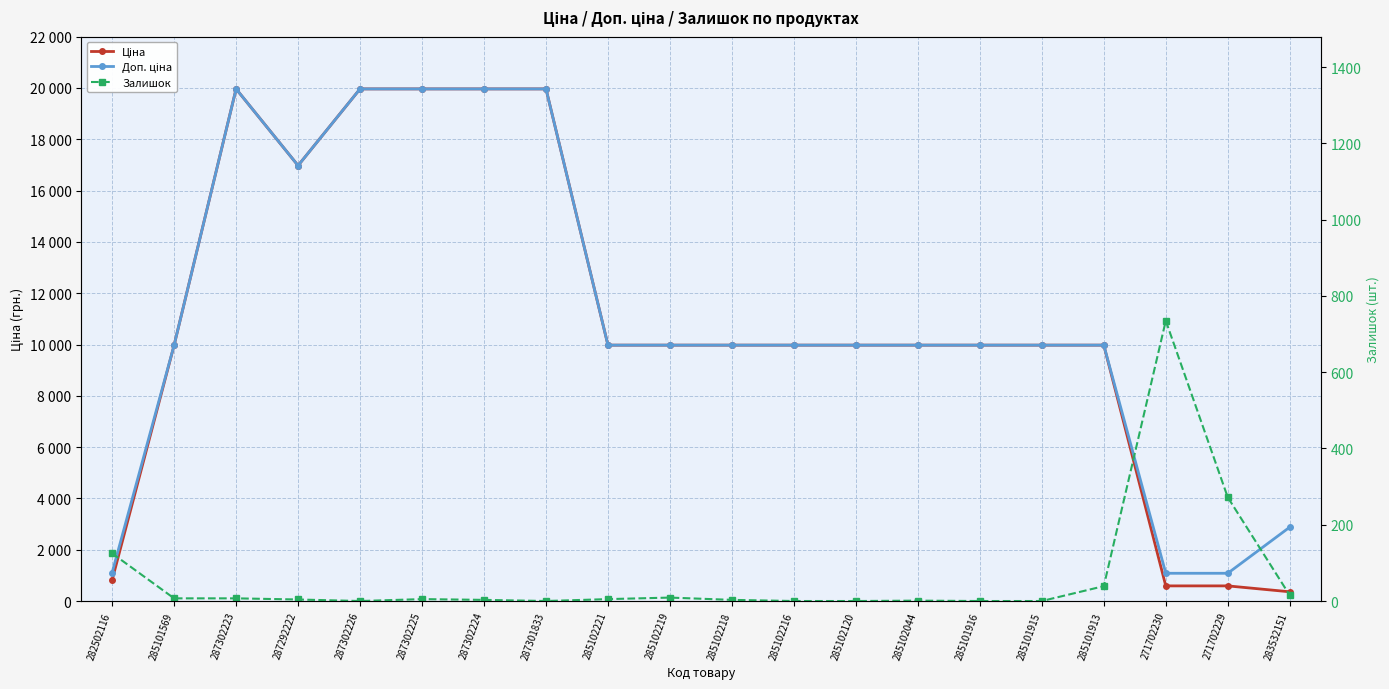

True or false: Залишок and Доп. ціна cross at least once.

False